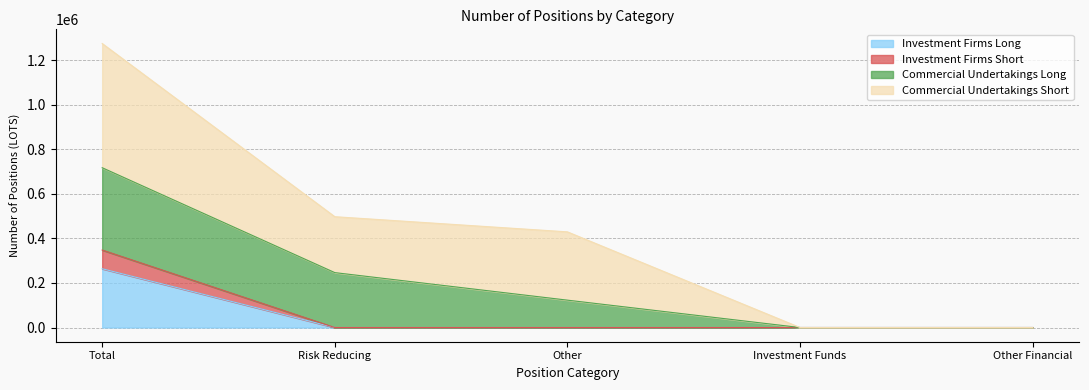

At which category is the sum across all series the highest?

Total